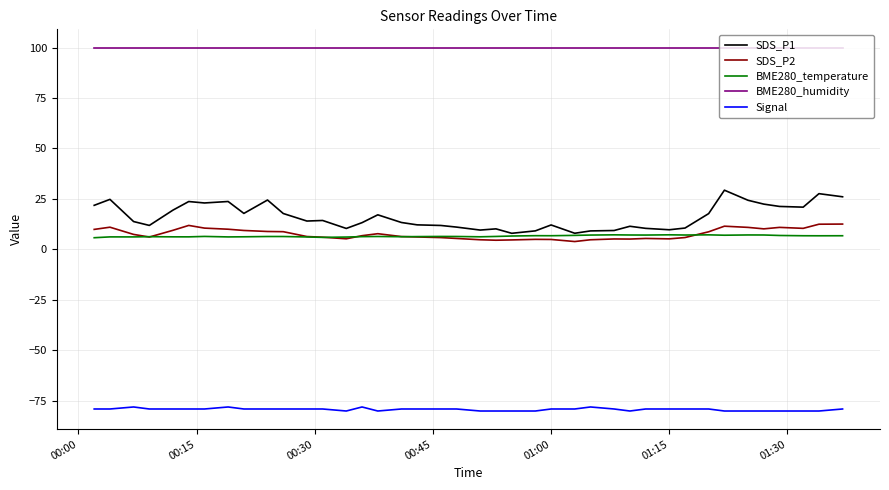

What is the highest value of the SDS_P2 series?

12.6